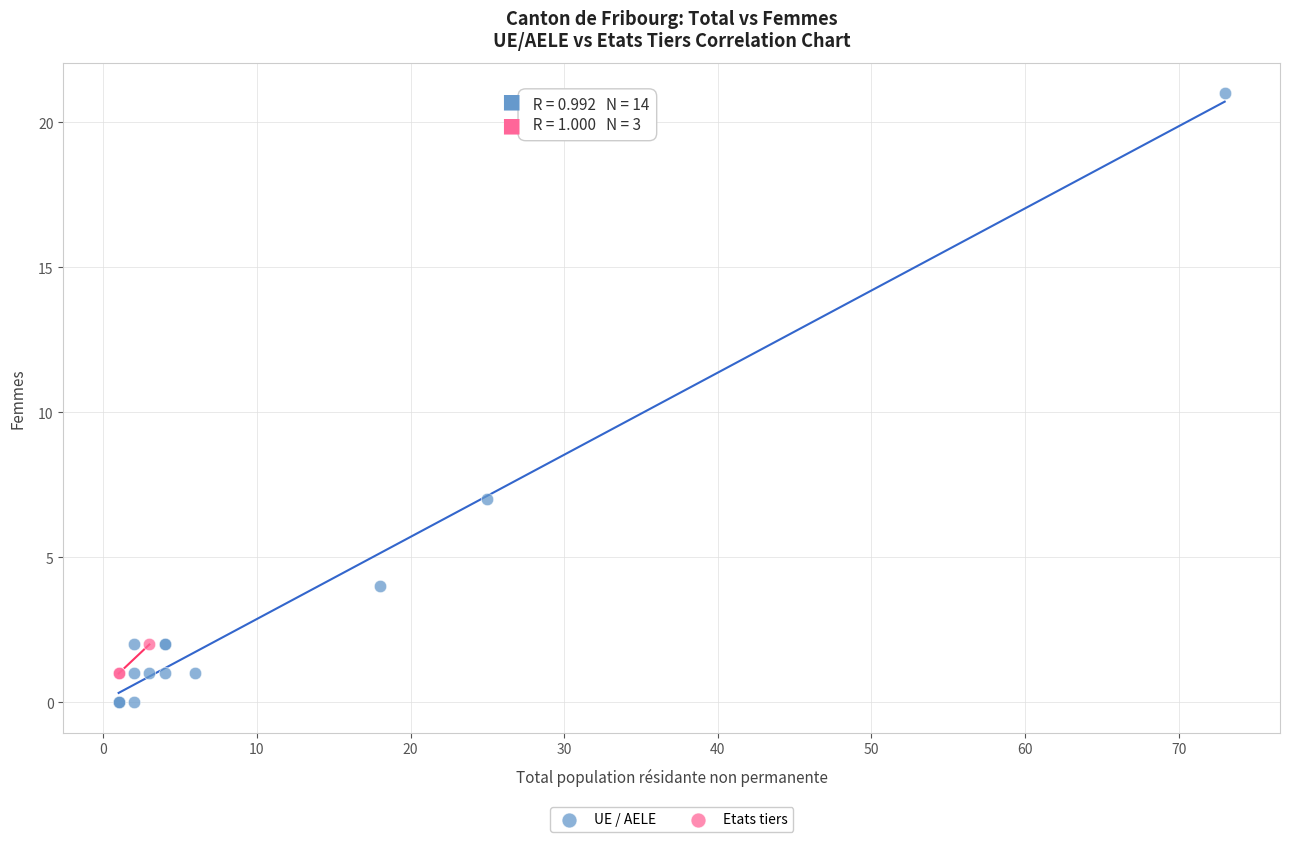

What are all the series names shown in the legend?

UE / AELE, Etats tiers